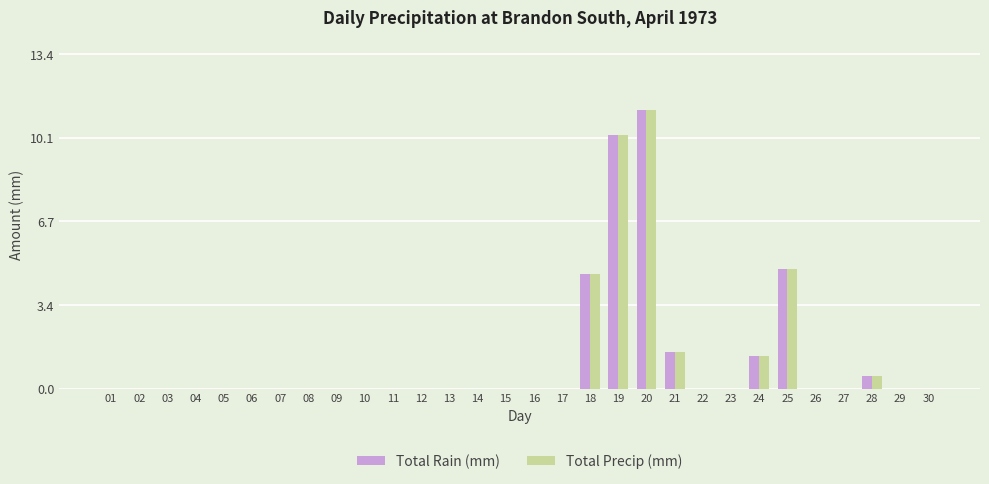

The Total Rain (mm) series shows 0.0 at 22. True or false?

True